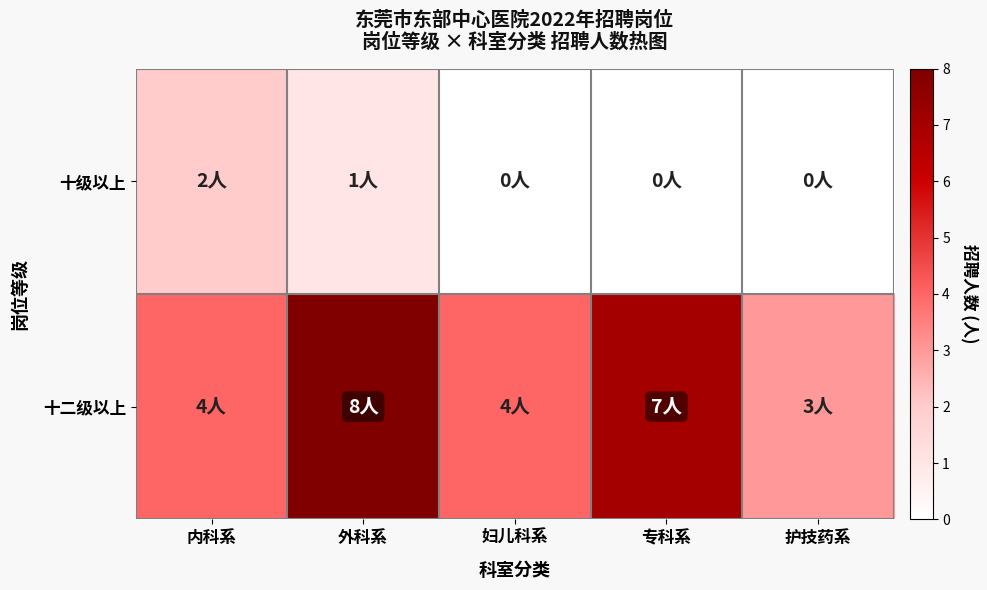

What is the total value across all series at 内科系?

6